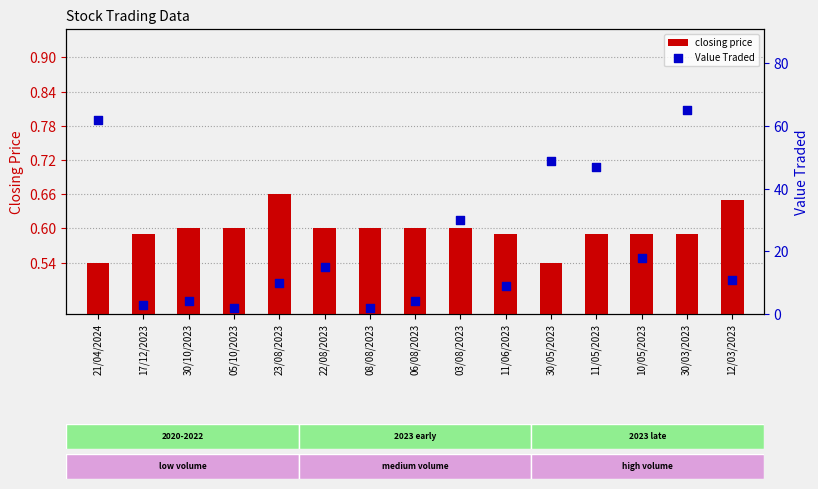

At which category is the sum across all series the highest?

30/03/2023